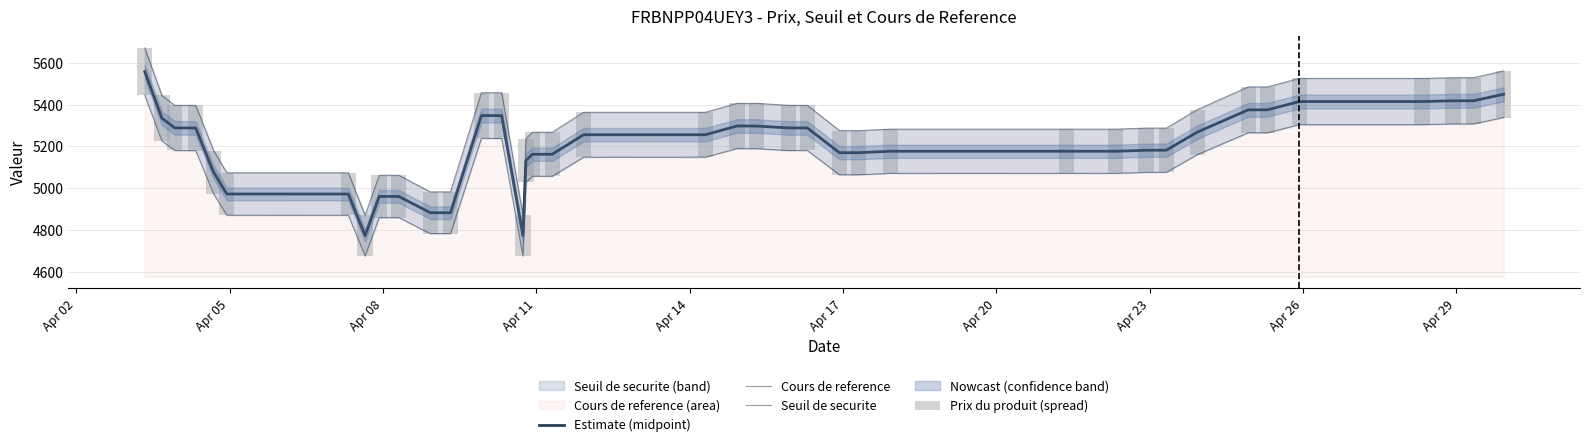

Are the bars grouped side by side (vs. stacked)?

Yes